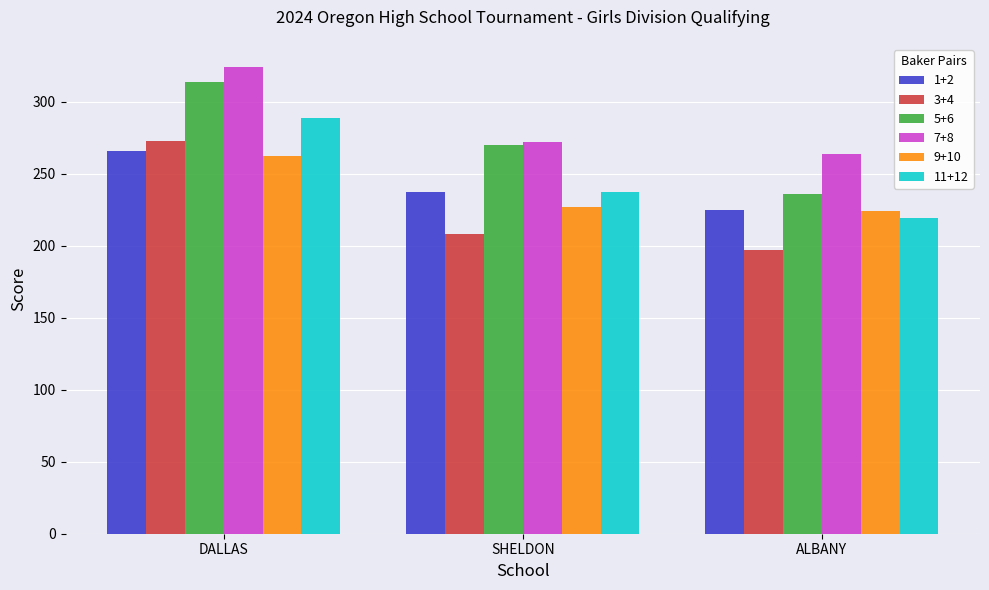

How many data points does each series have?

3